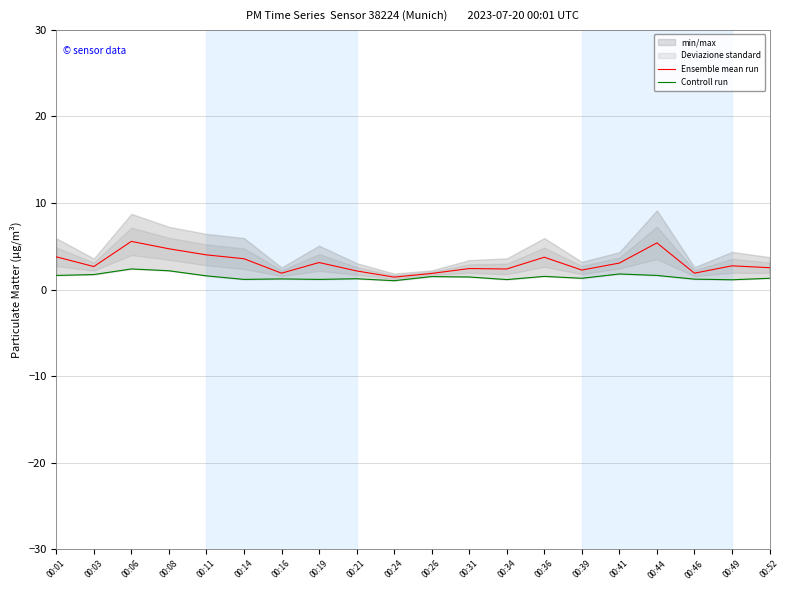

What is the sum of the Controll run values at 00:49 and 00:36?

2.6